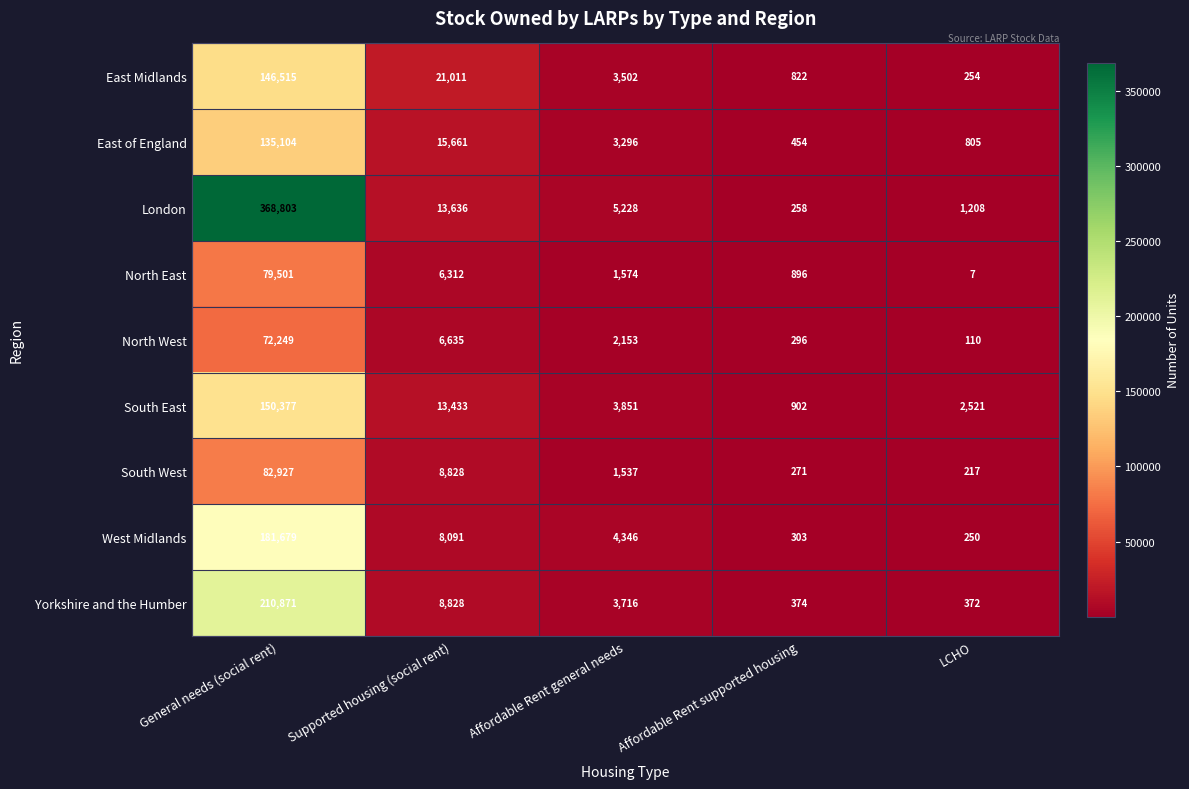

Is it true that London equals 5115 at Supported housing (social rent)?

False